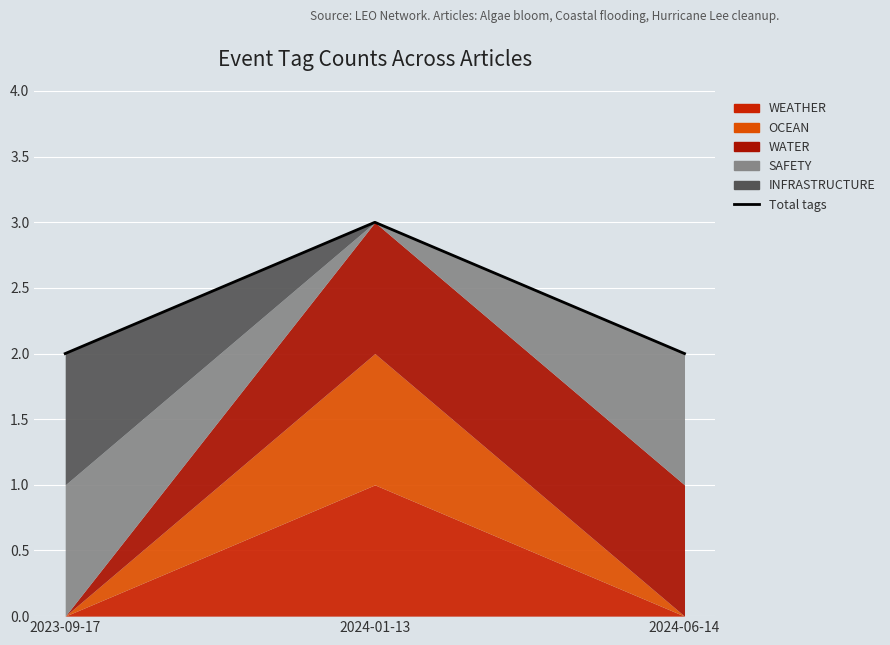

What is the ratio of the value at 2024-06-14 to the value at 2023-09-17?

1.0